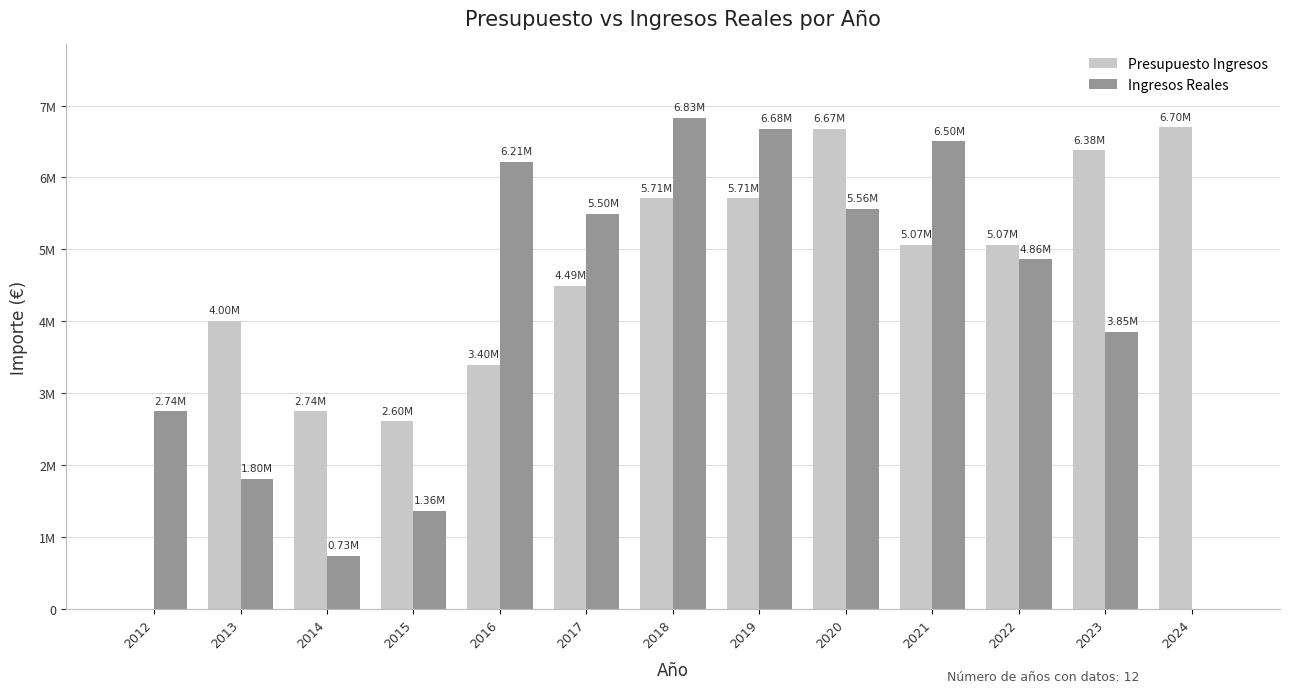

Reading right to left, transcribe all the data shown in this chart.

Presupuesto Ingresos: 2024=6696970.0	2023=6375440.0	2022=5066400.0	2021=5066400.0	2020=6674220.0	2019=5710000.0	2018=5710000.0	2017=4493000.0	2016=3395000.0	2015=2603740.0	2014=2744920.0	2013=4000000.0	2012=0.0
Ingresos Reales: 2024=0.0	2023=3853129.8	2022=4859344.5	2021=6502625.7	2020=5557776.6	2019=6675309.1	2018=6826946.3	2017=5496884.4	2016=6213961.0	2015=1357812.1	2014=729962.1	2013=1804655.7	2012=2744919.0